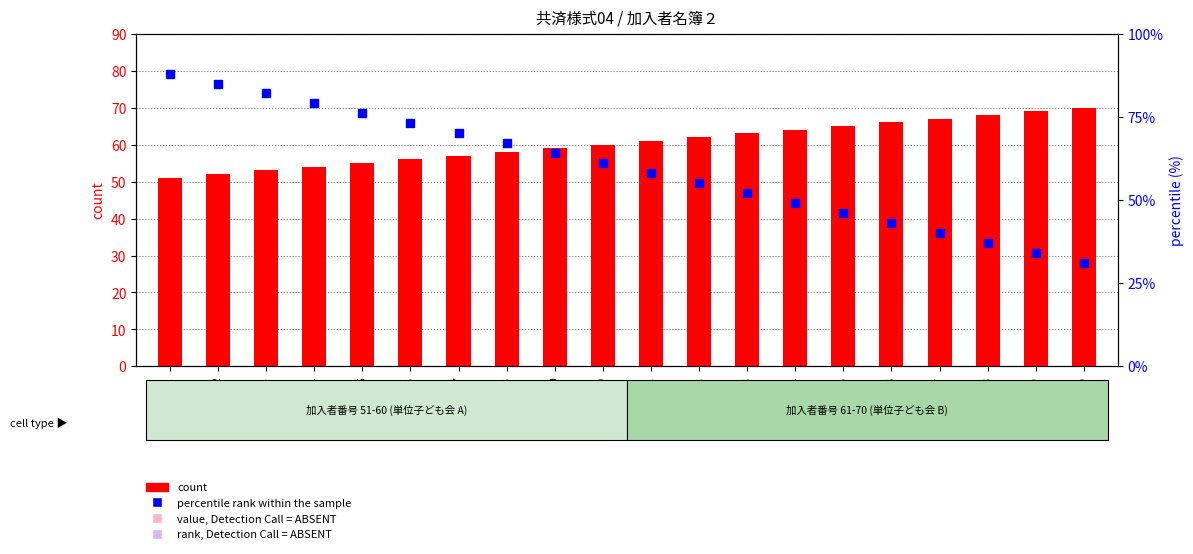

Which series reaches the minimum Y coordinate?

percentile rank within the sample